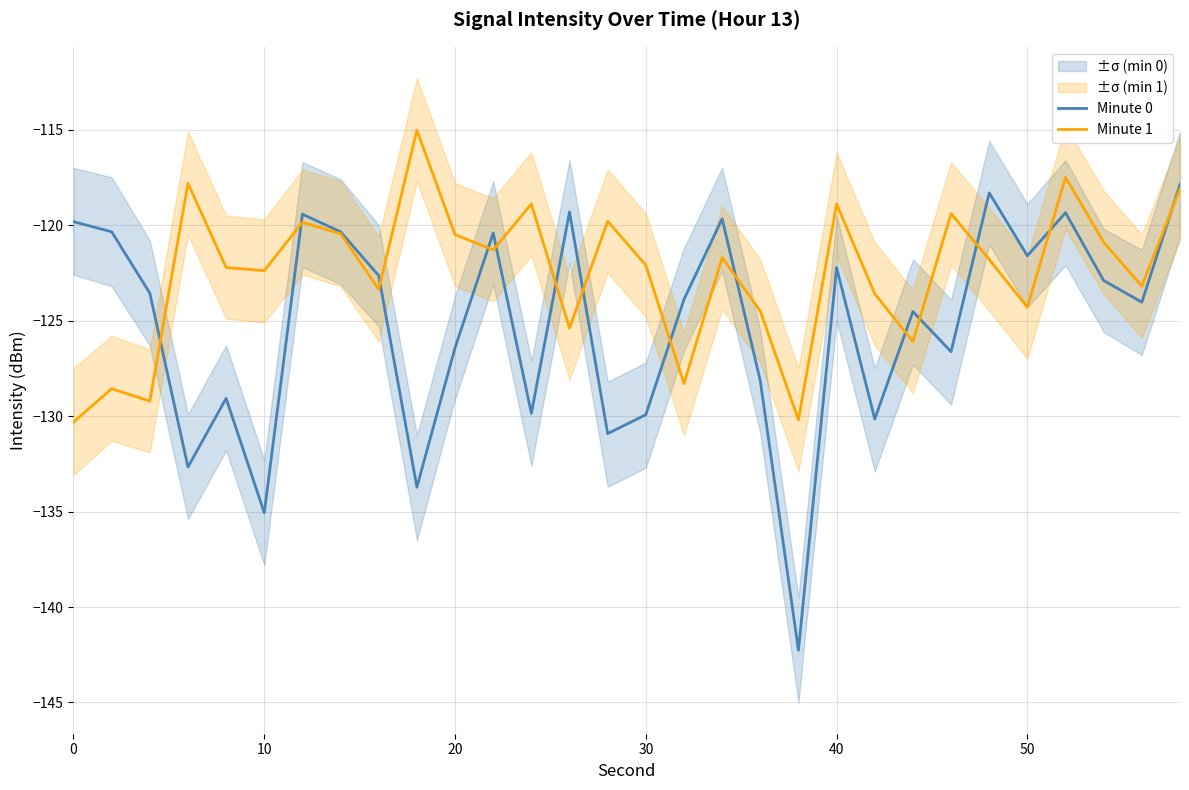

What is the difference between the maximum and minimum values in the Minute 1 series?

15.3